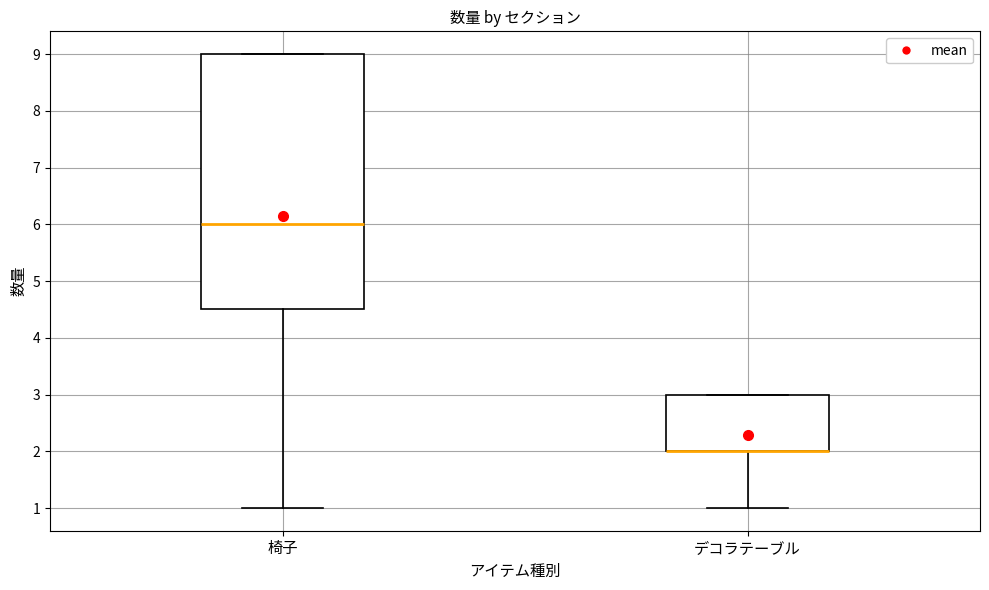

Reading left to right, transcribe this box plot: for each box, give where its median line is, the range the box spans, and where its two whiskers end, as read against the y-axis. The values are not printed on the chart, so give them approximately, as read against the axis.

椅子: median 6.0, box 4.5 to 9.0, whiskers 1.0 to 9.0
デコラテーブル: median 2.0 (drawn on the box's lower edge), box 2.0 to 3.0, whiskers 1.0 to 3.0